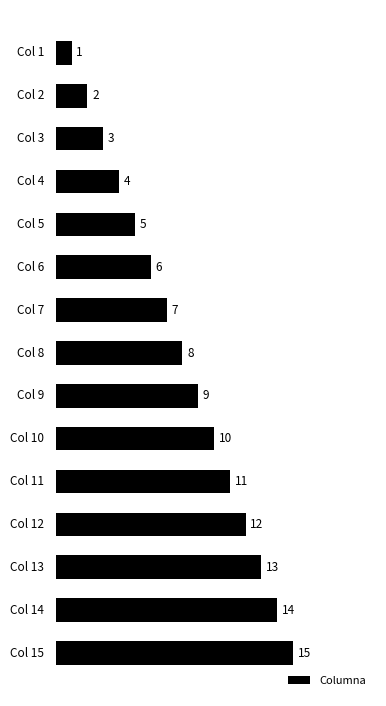

Rank the categories by value from highest to lowest.

Col 15, Col 14, Col 13, Col 12, Col 11, Col 10, Col 9, Col 8, Col 7, Col 6, Col 5, Col 4, Col 3, Col 2, Col 1